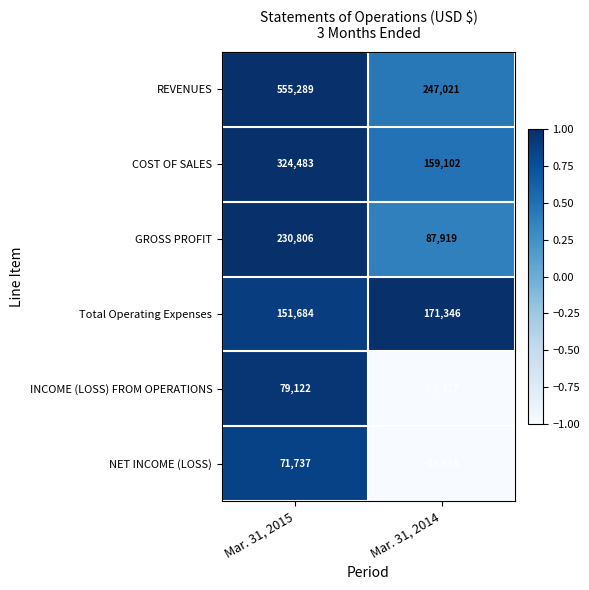

What is the spread (max minus min) of values at Mar. 31, 2015?

483552